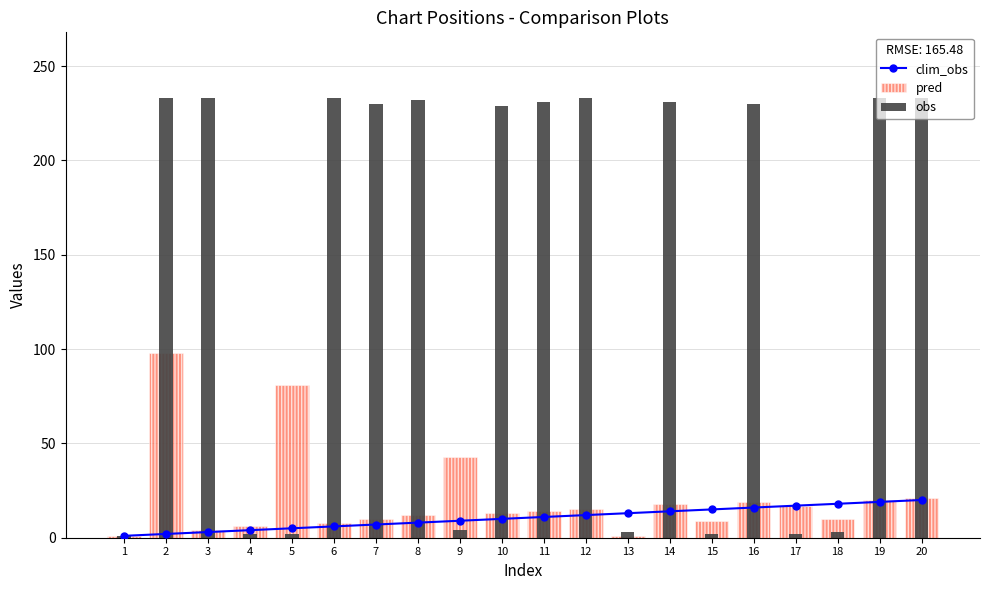

What are all the series names shown in the legend?

clim_obs, pred, obs